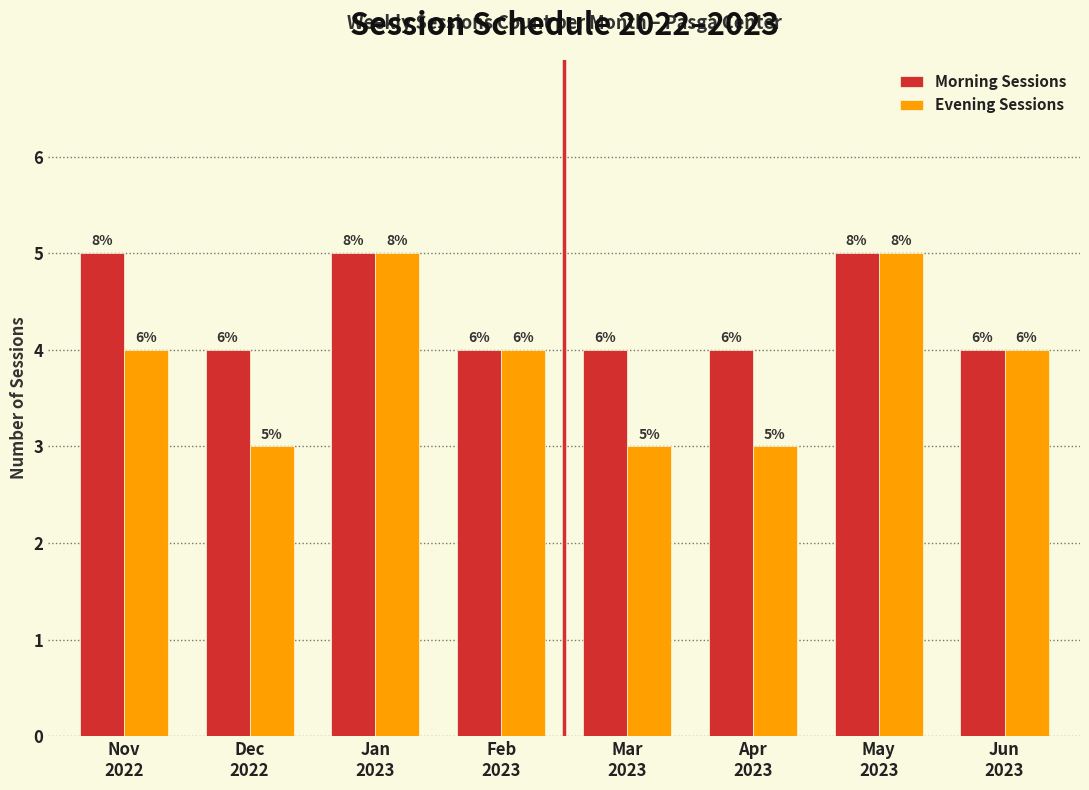

How many groups of bars are there?

8